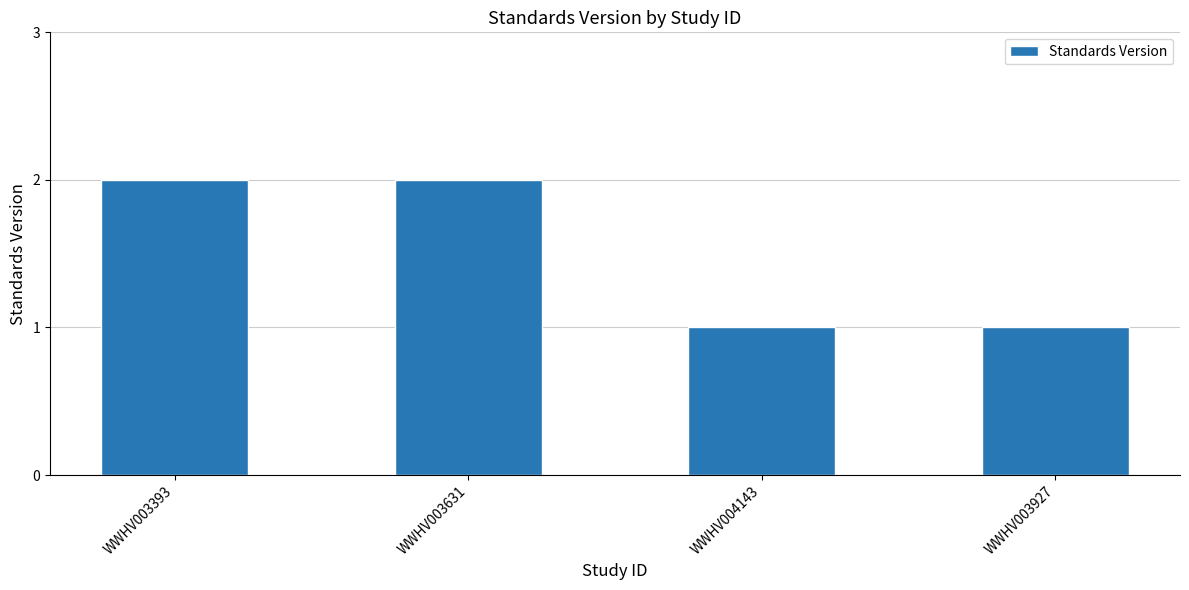

The chart shows a value of 2 at WWHV003393. True or false?

True